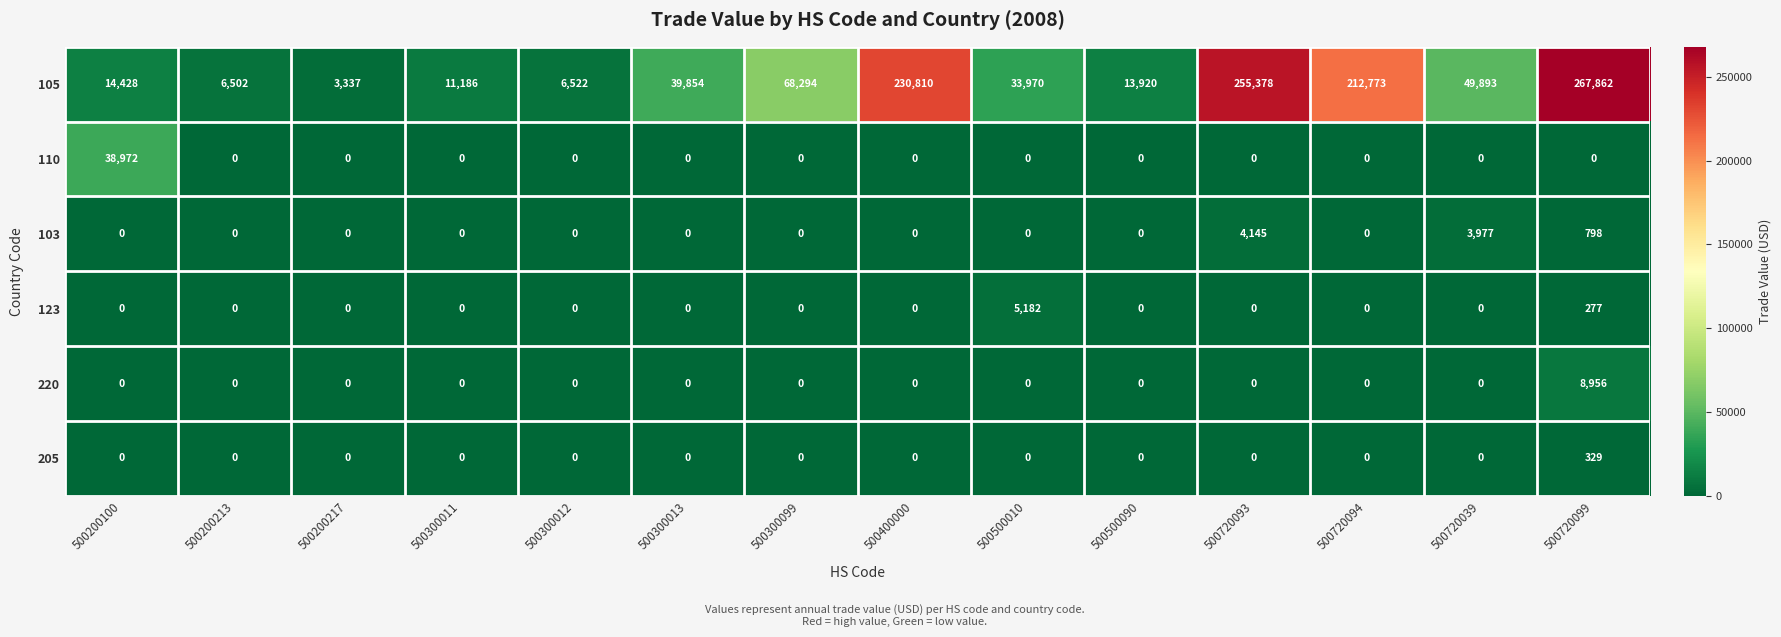

Where is 105 nearest to the value 135599?

500300099